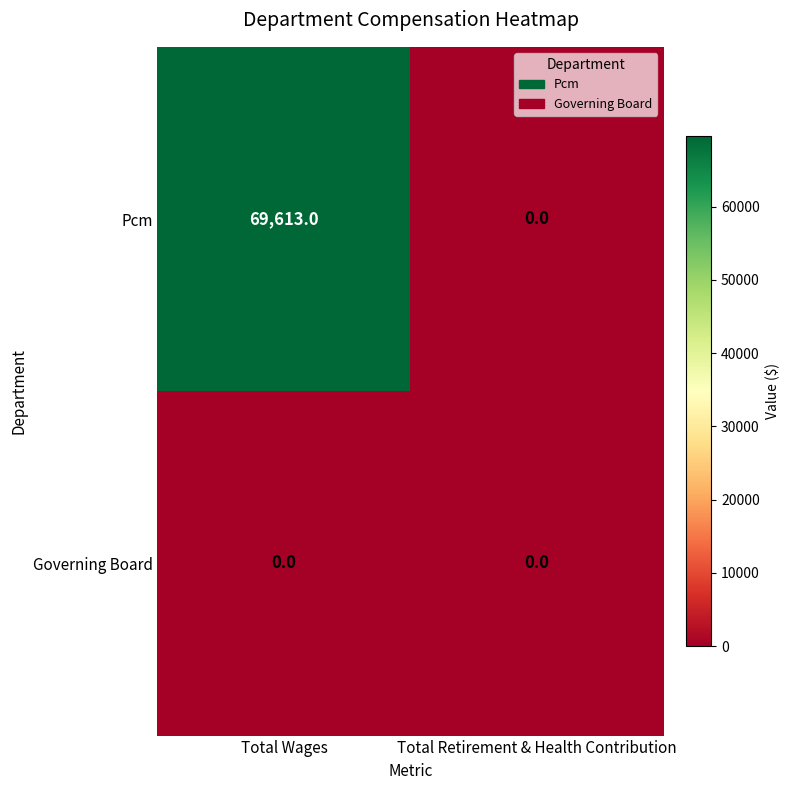

Which series has the widest spread of values?

Pcm